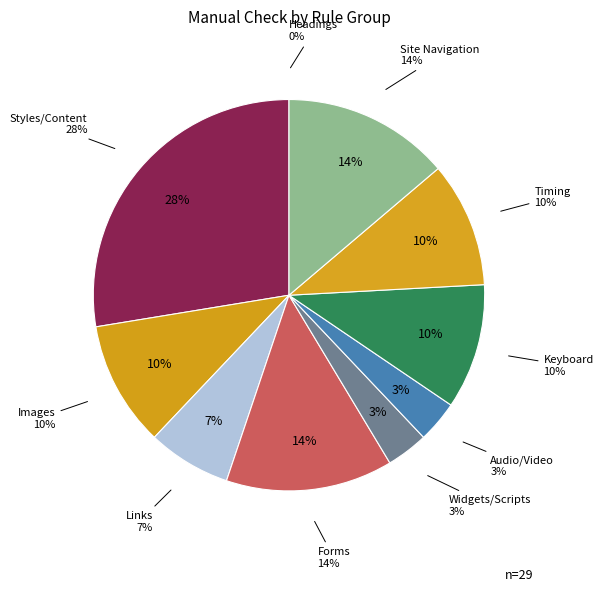

How many slices are in this pie chart?

10